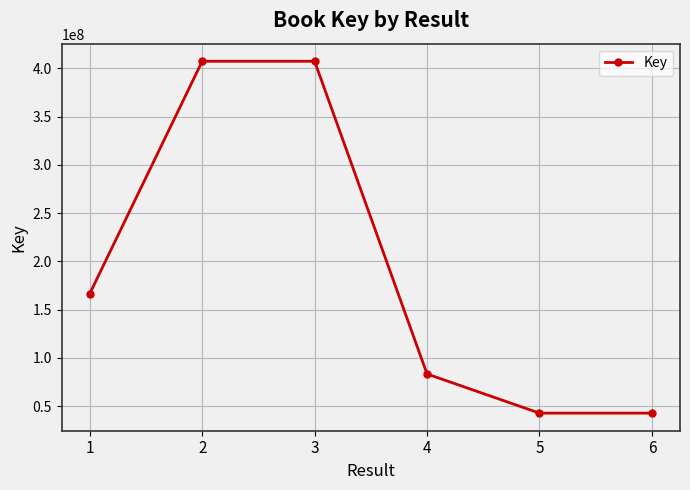

What is the sum of all values?

1150123419